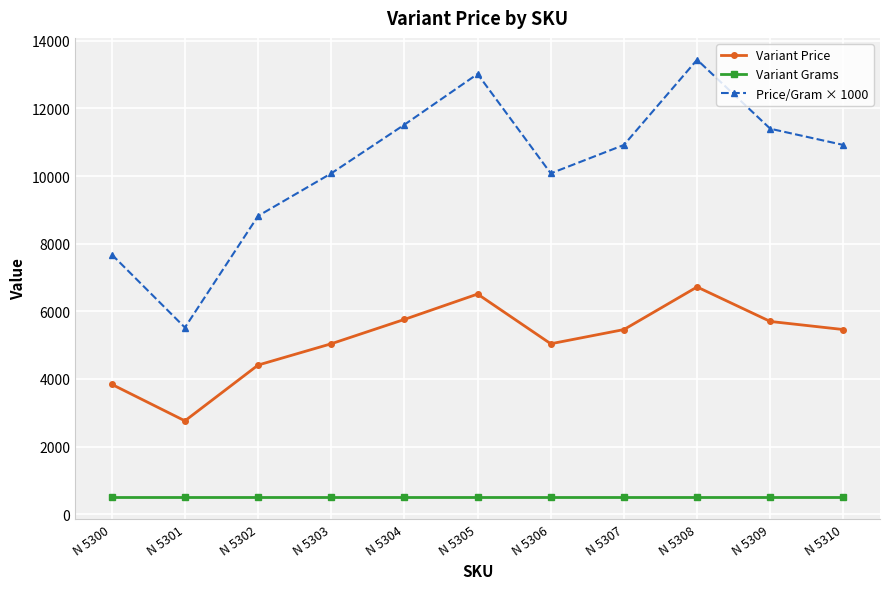

What is the approximate value of Variant Price at N 5310?

5460